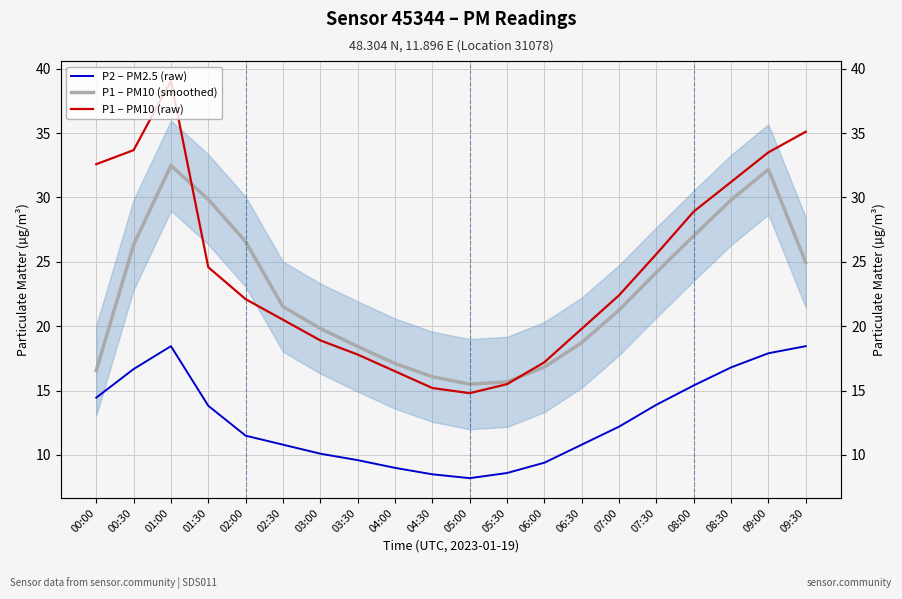

What is the difference between the P1 – PM10 (smoothed) values at 09:00 and 06:00?

15.3